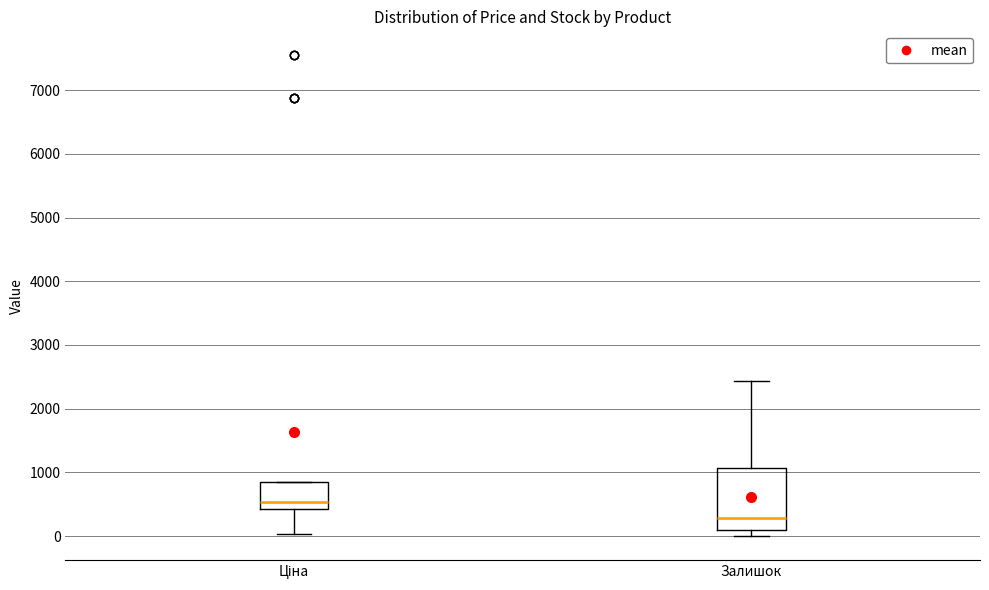

Which box is the tallest, from its lower edge to its upper edge?

Залишок